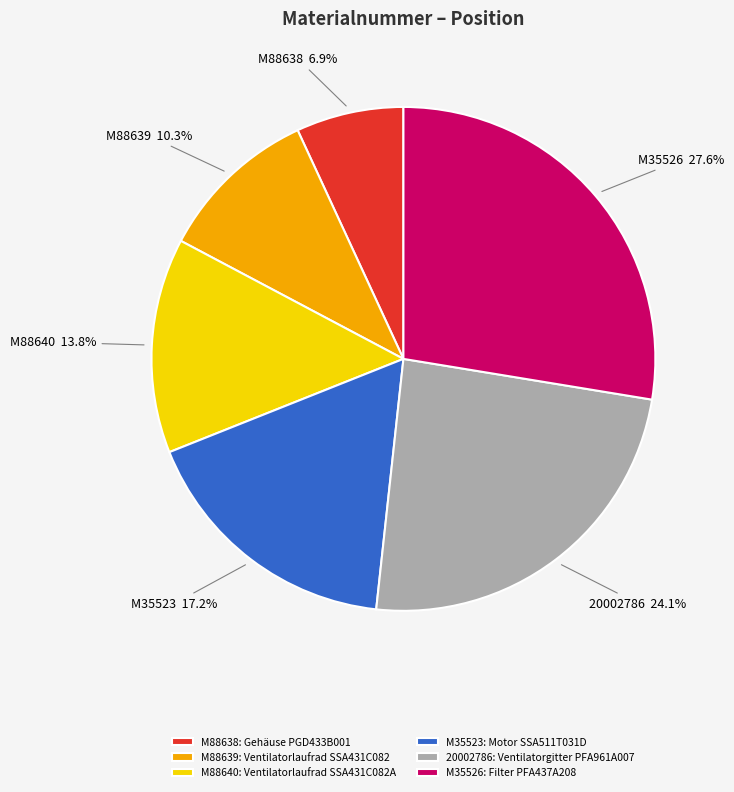

To the nearest percent, what is the difference between the largest and smallest slice percentages?

21%